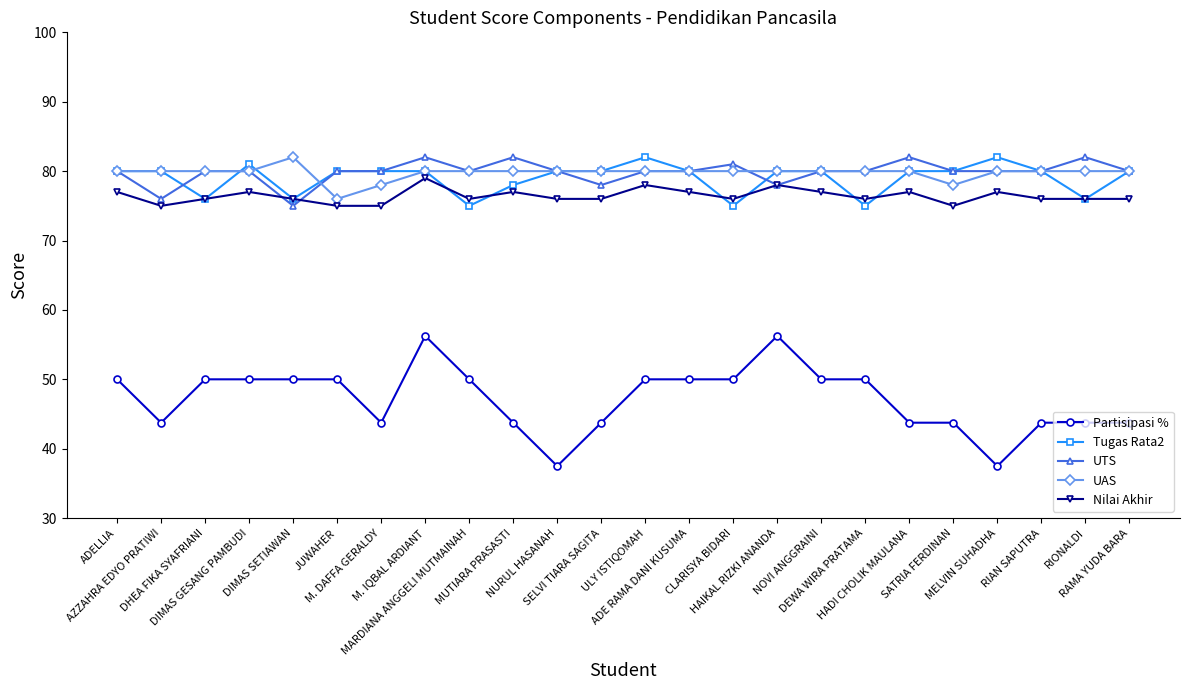

What is the value of the UTS point at the 5th from the left?

75.0